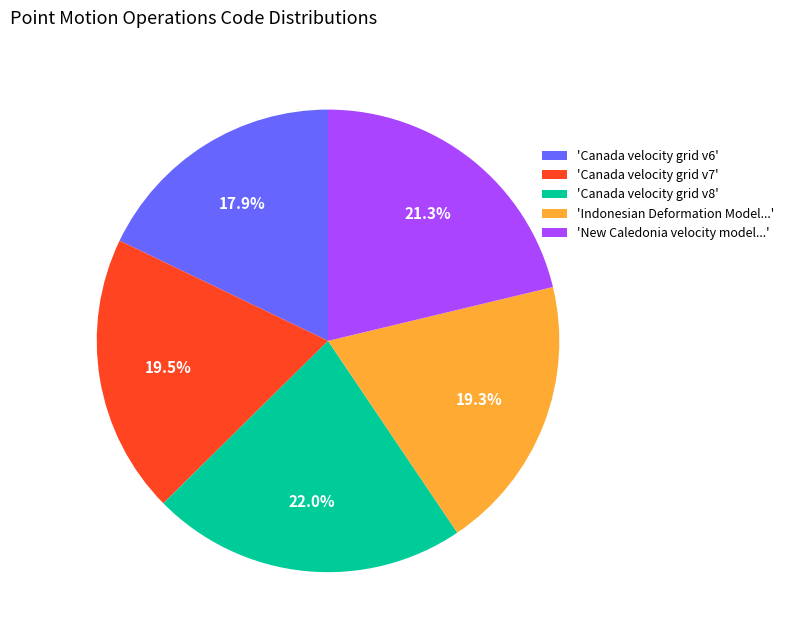

Combined, what portion of the pie is 'Canada velocity grid v6' and 'Indonesian Deformation Model...'?

37.2%